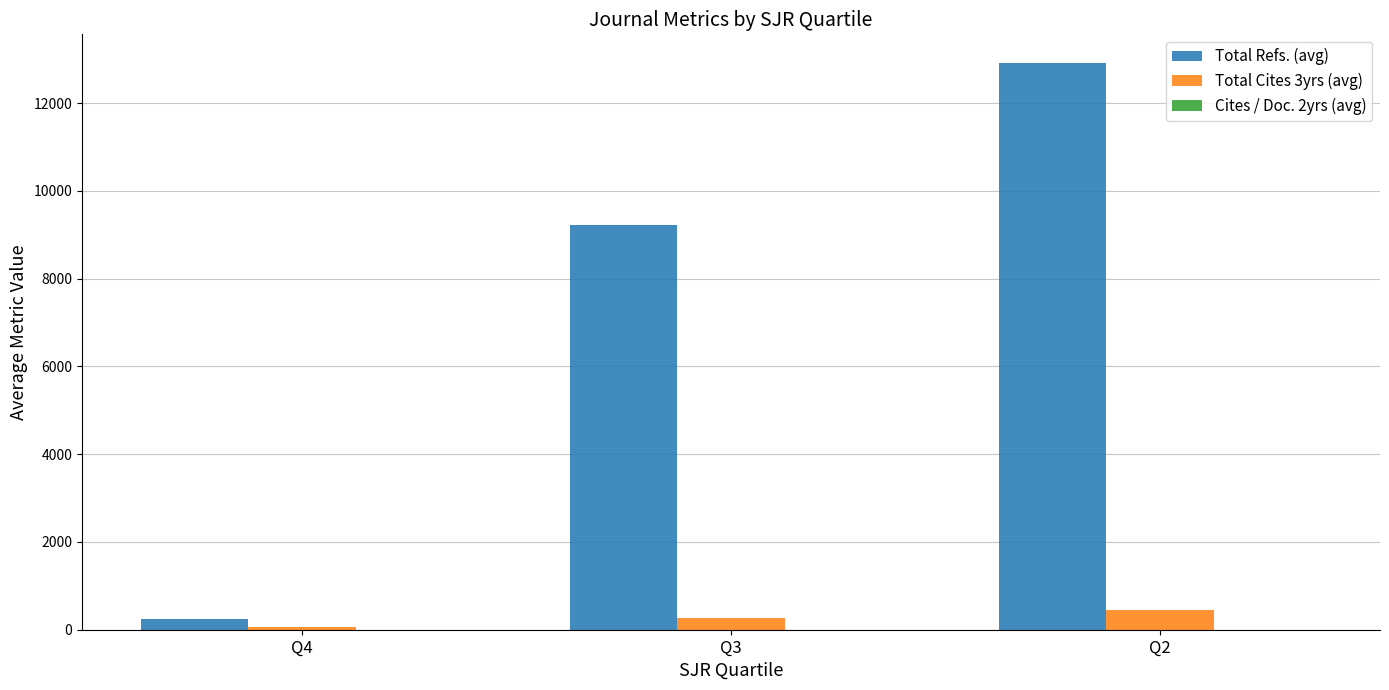

What is the sum of the Total Cites 3yrs (avg) values at Q2 and Q4?

512.0